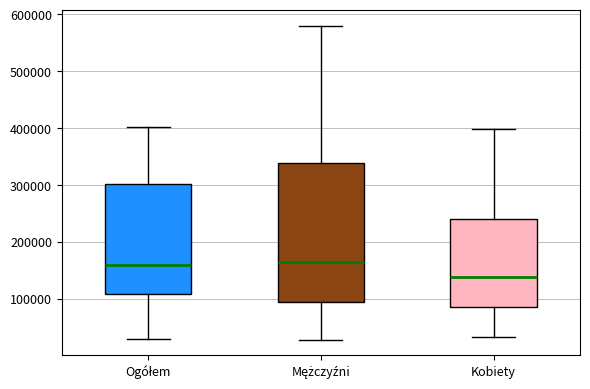

Comparing the boxes themselves (not the whiskers), which one is the tallest?

Mężczyźni